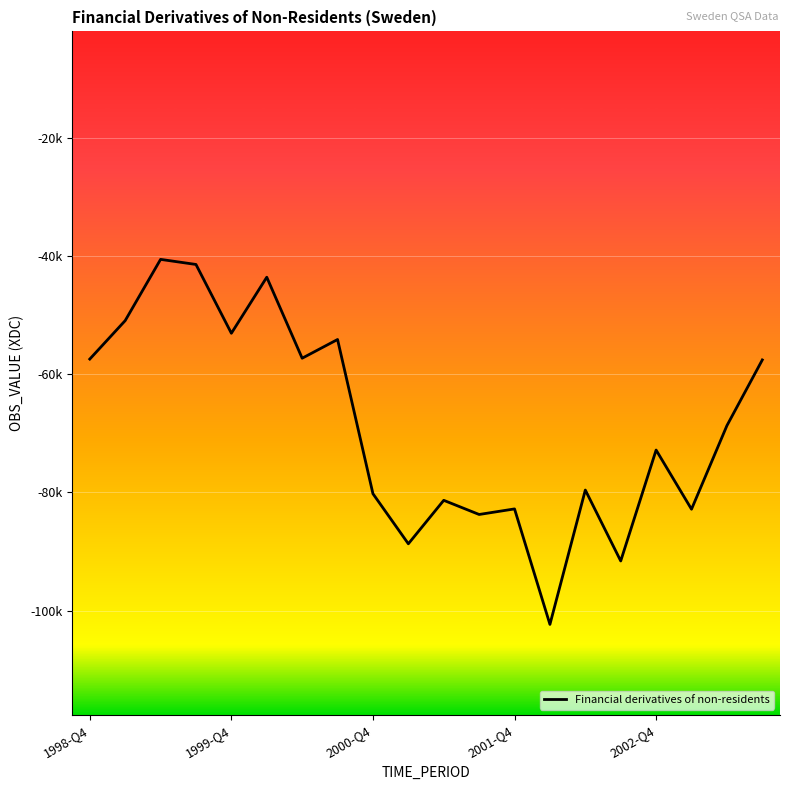

Does the chart display data point markers on the line(s)?

No